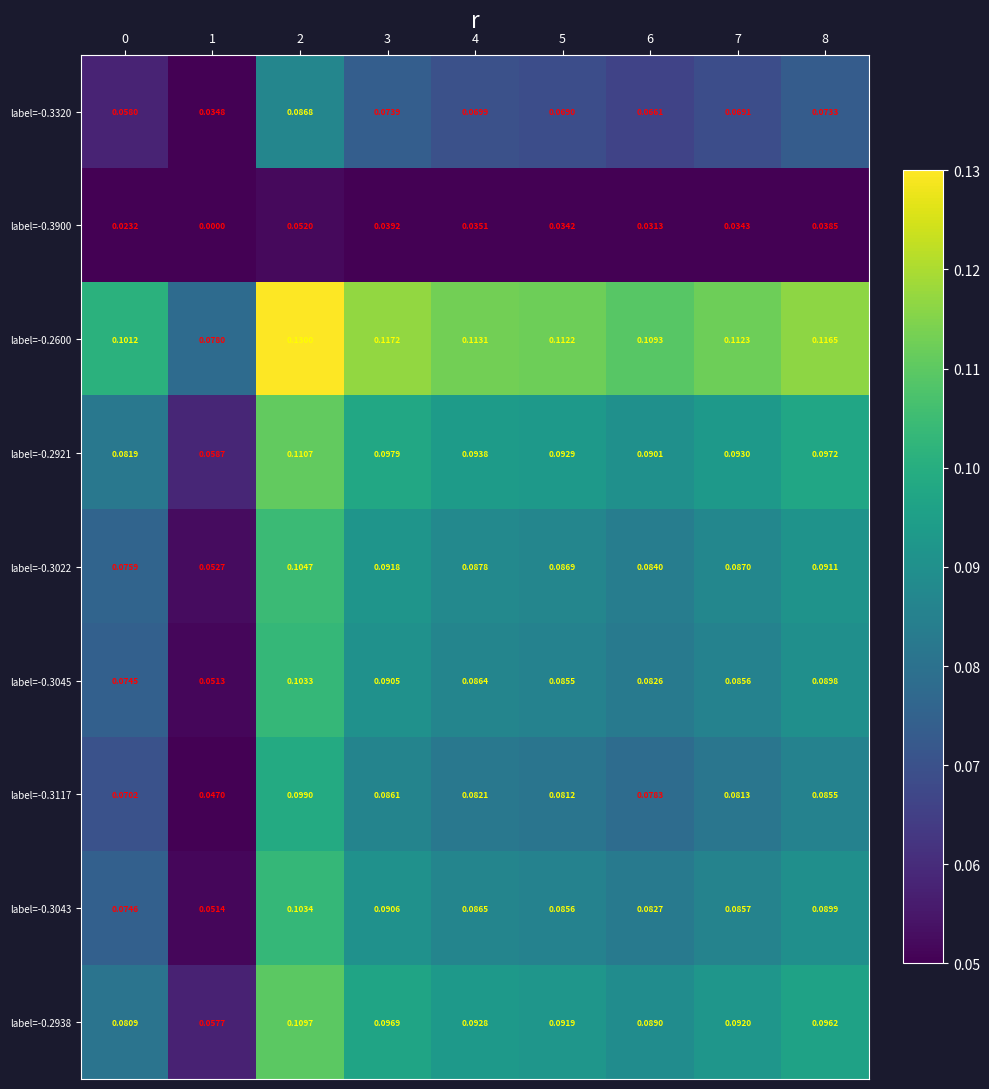

Is the value of label=-0.2921 at 4 greater than the value of label=-0.2600 at 4?

No